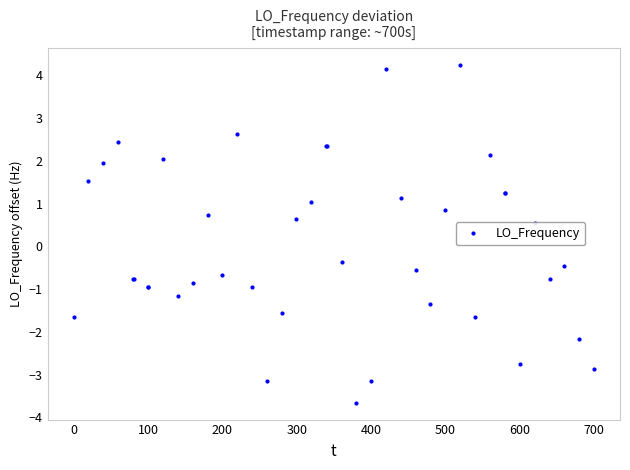

What is the difference between the maximum and second lowest values?

7.4